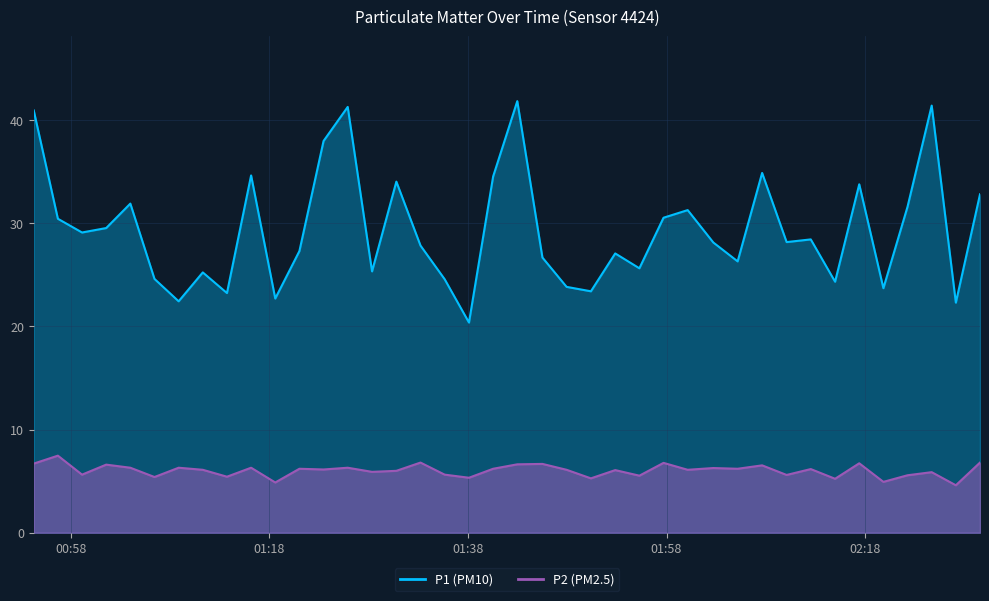

What is the difference between the second highest and minimum values in the P2 series?

2.2